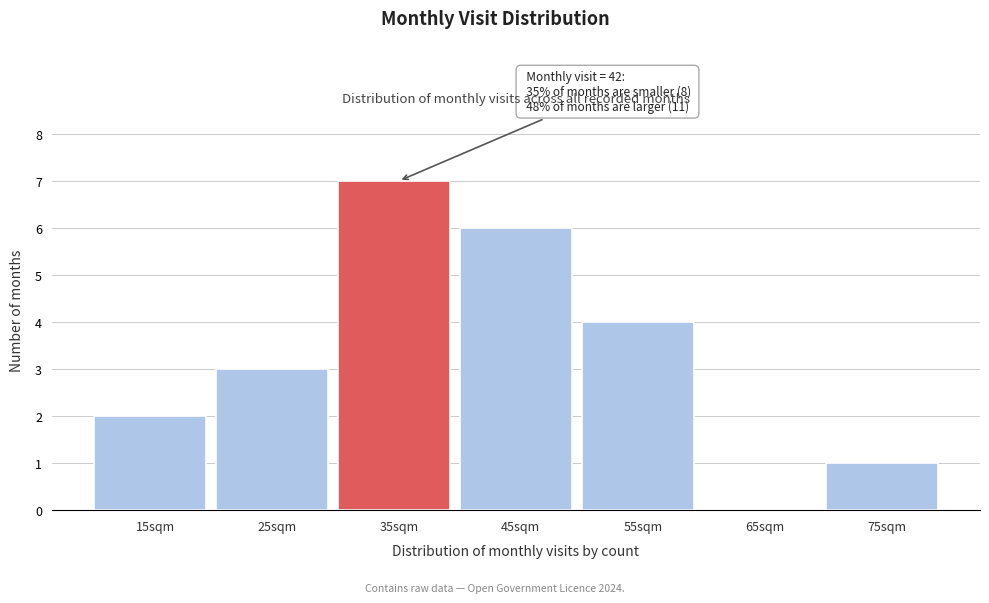

Reading left to right, list all the values displayed in this chart.

15sqm=2	25sqm=3	35sqm=7	45sqm=6	55sqm=4	65sqm=0	75sqm=1